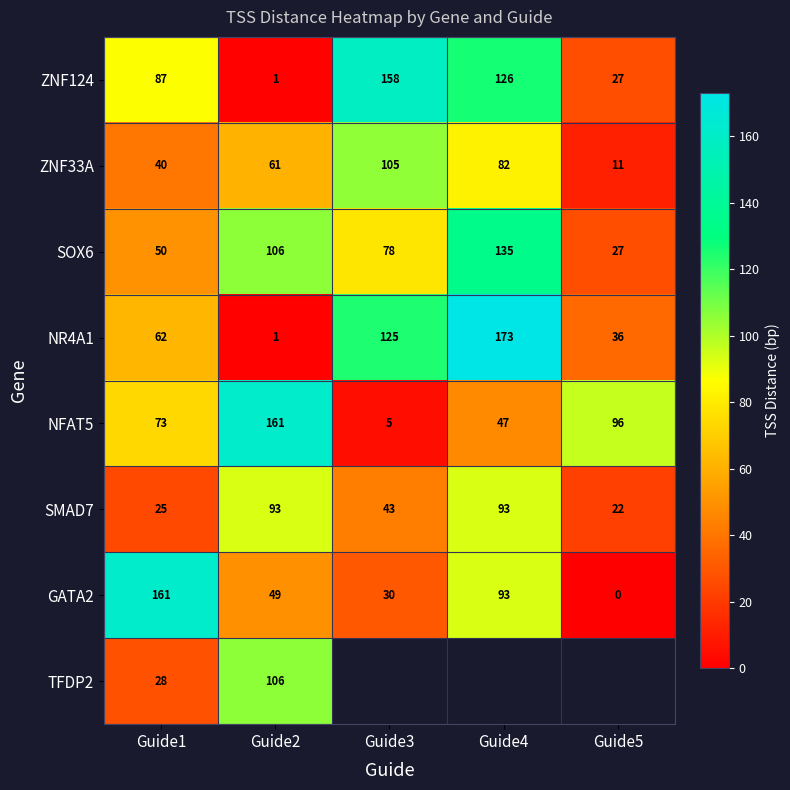

Where is NR4A1 nearest to the value 87?

Guide1